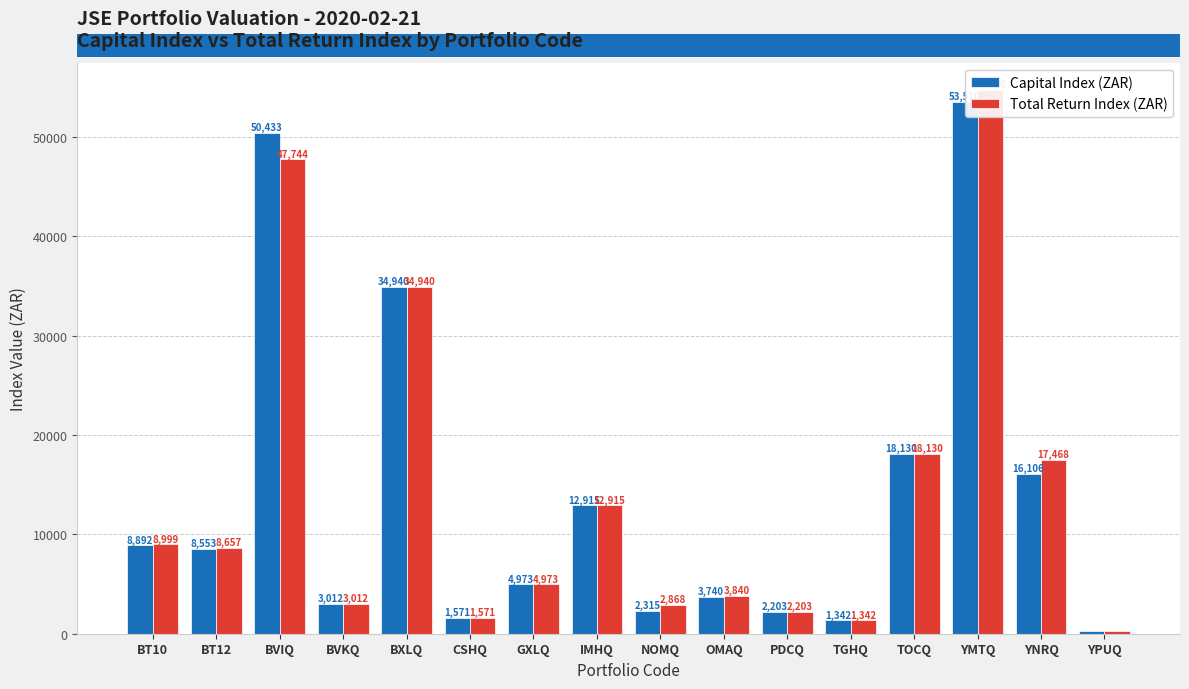

What is the maximum value for Total Return Index (ZAR)?

54735.5